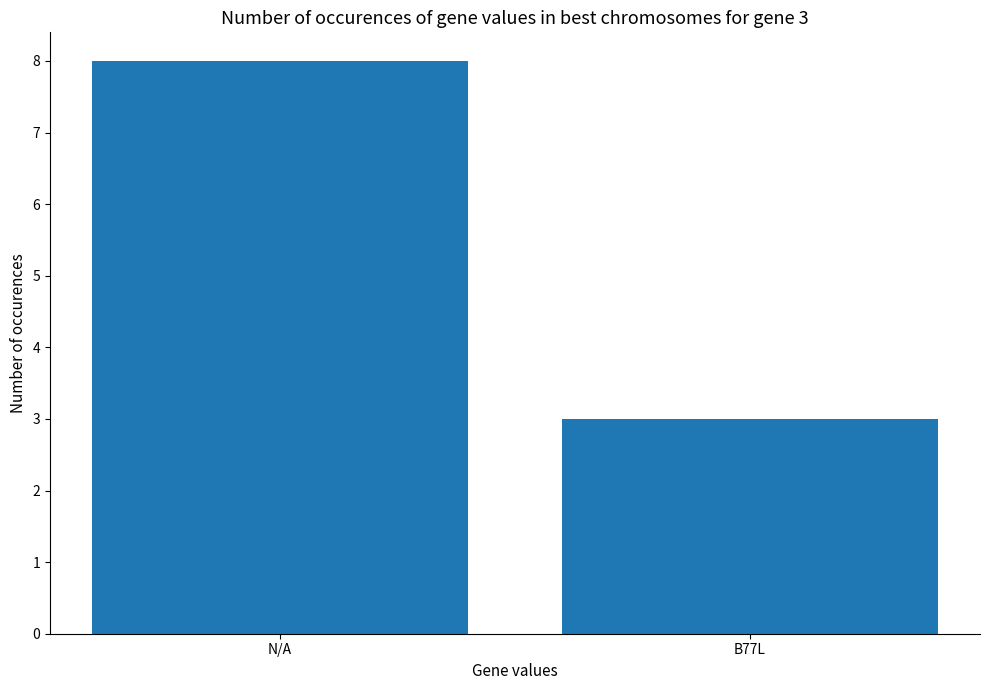

What position from the right is N/A?

2